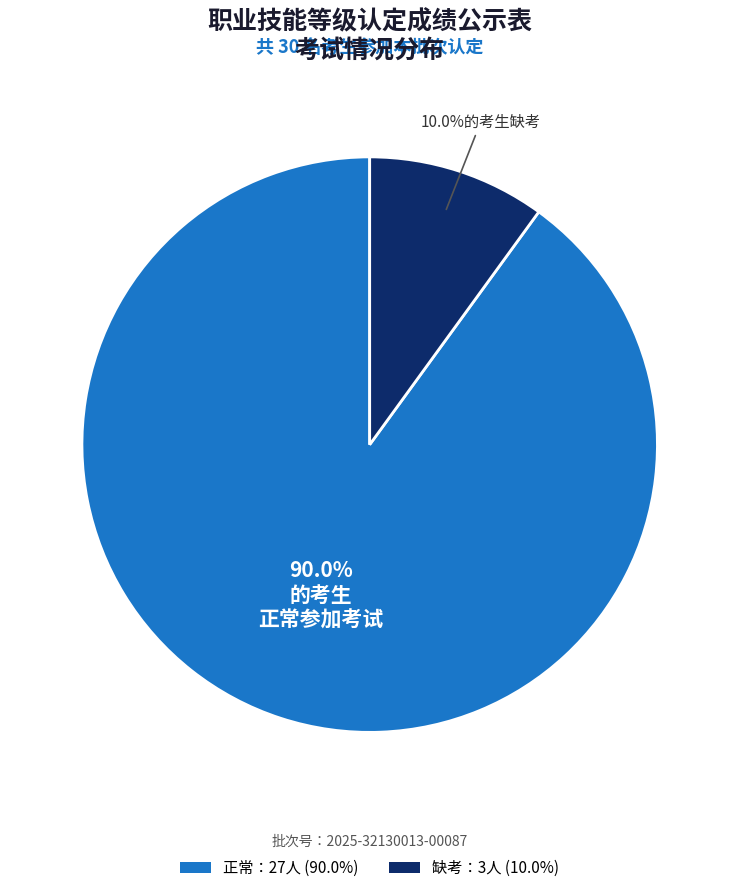

What is the total percentage of 正常：27人 (90.0%) and 缺考：3人 (10.0%)?

100.0%